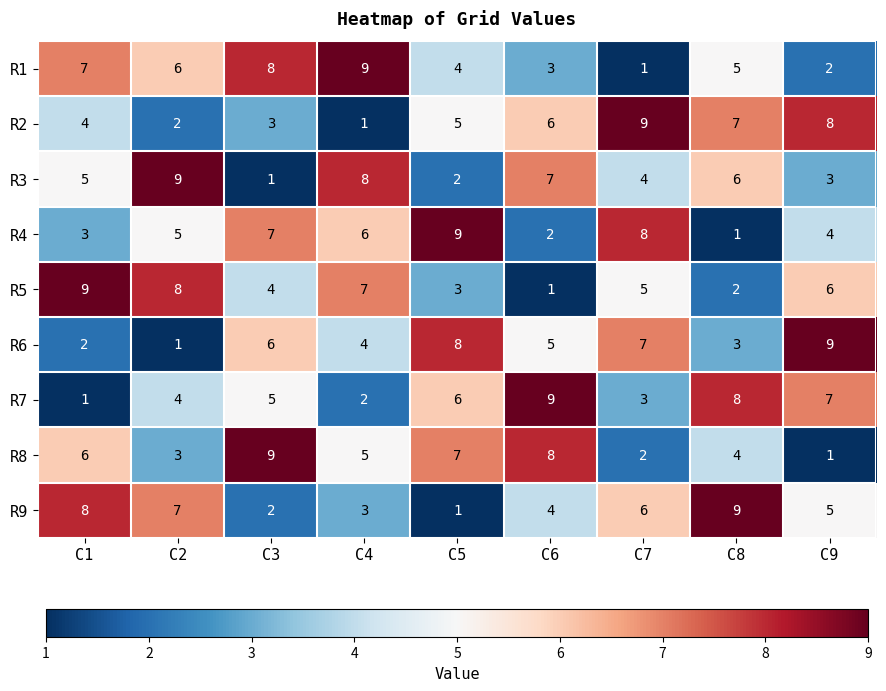

Rank the series at C8 from highest to lowest value.

R9, R7, R2, R3, R1, R8, R6, R5, R4